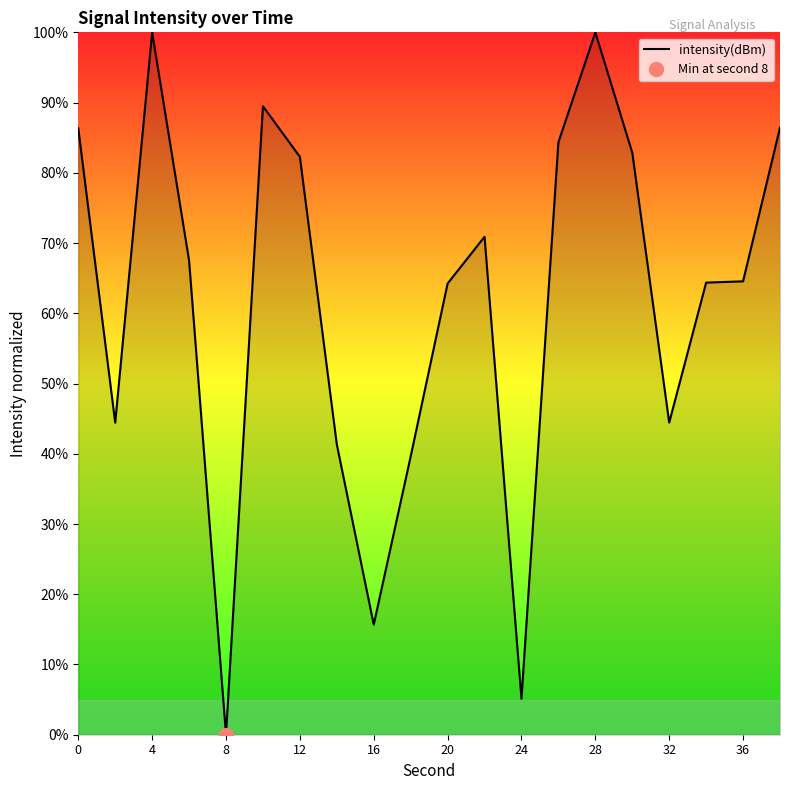

How many interior local valleys (lower than both neighbors) does the data have?

5